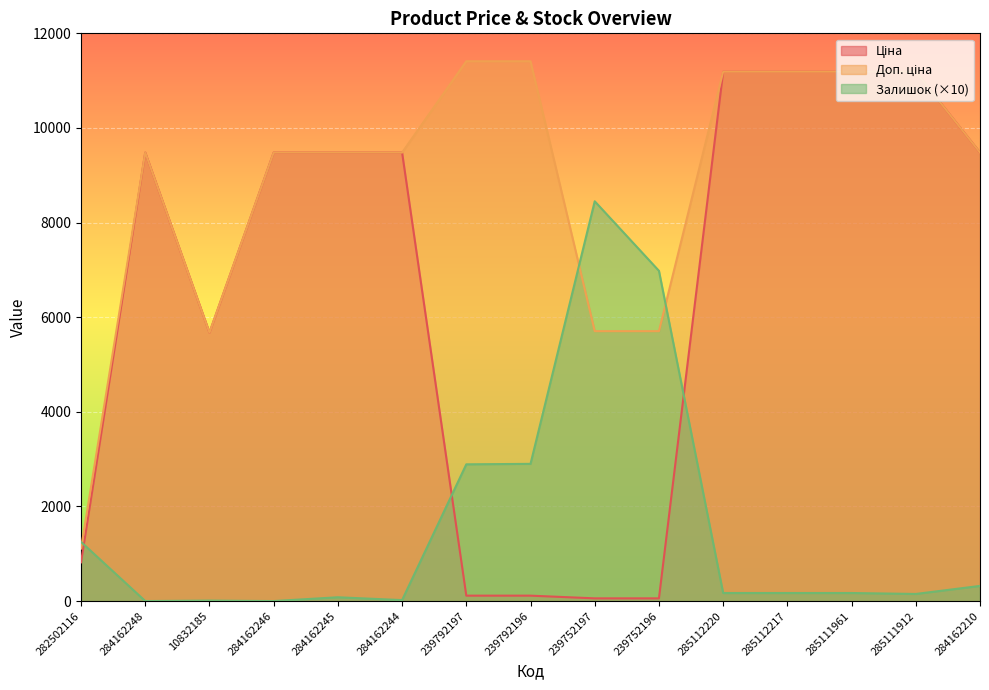

True or false: Залишок has a value of 170.0 at 285112220.

True